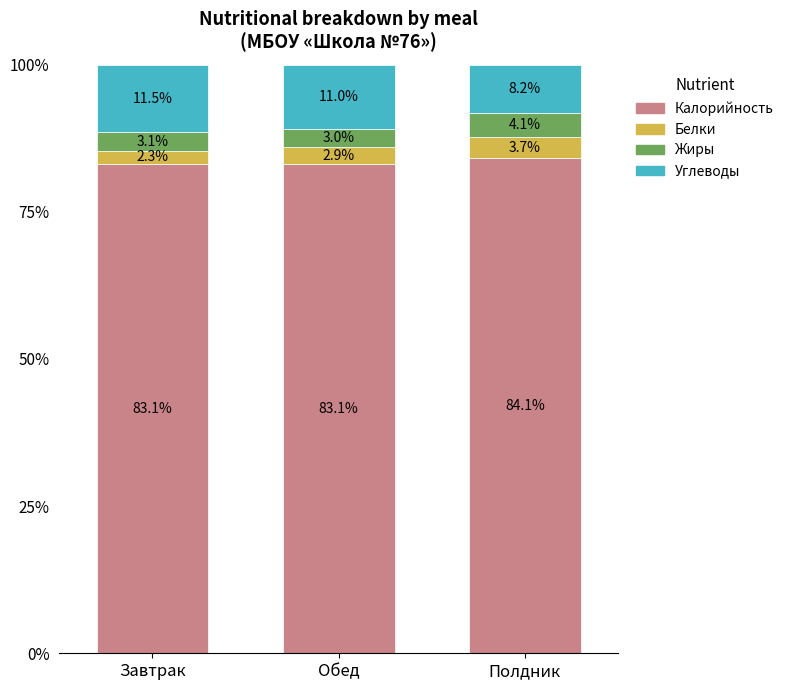

Reading left to right, transcribe the values for Калорийность.

83.1	83.1	84.1